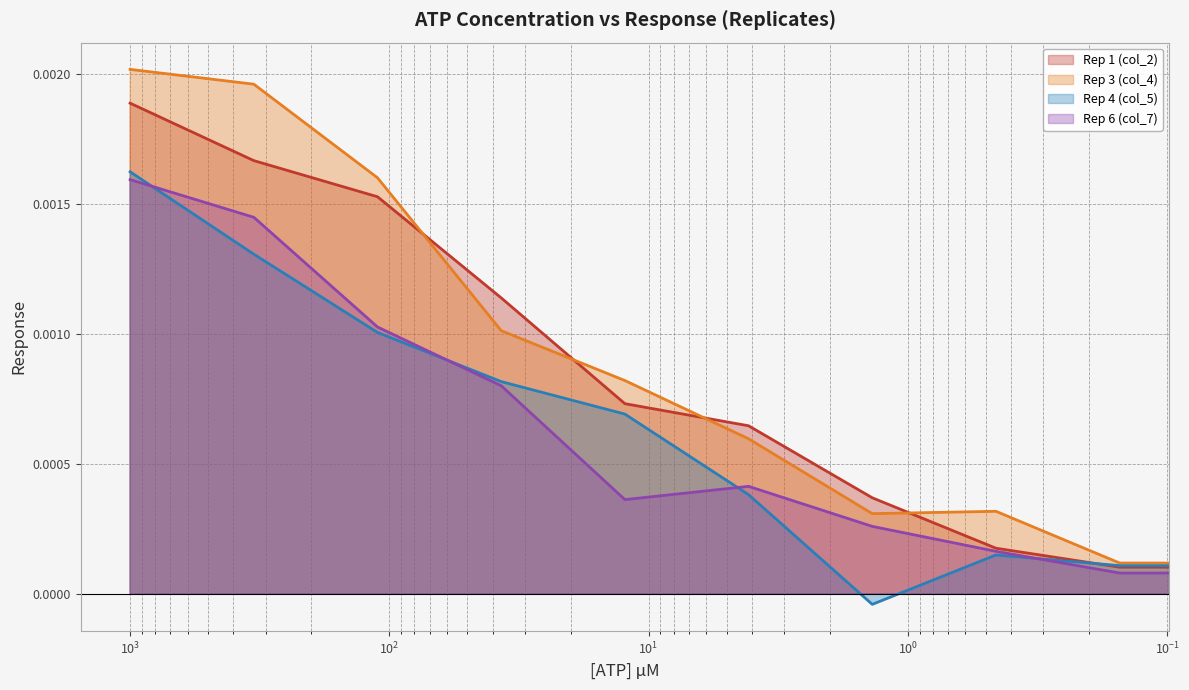

What position from the left is $\mathdefault{10^{0}}$?

4